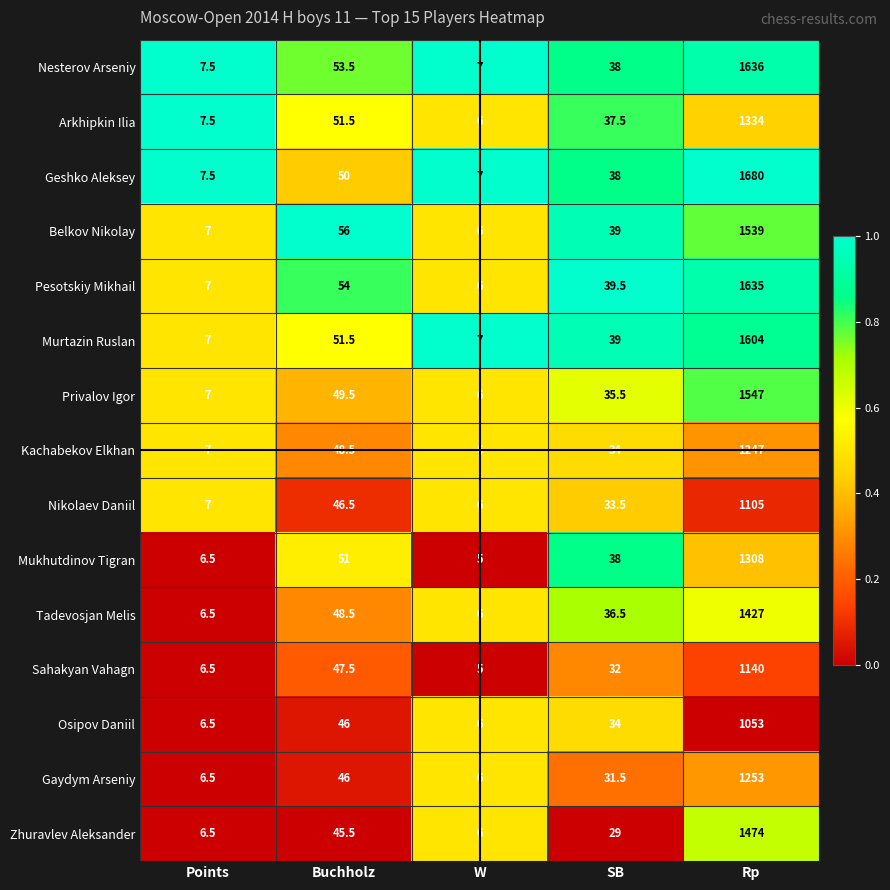

Where is Nesterov Arseniy nearest to the value 821?

Buchholz